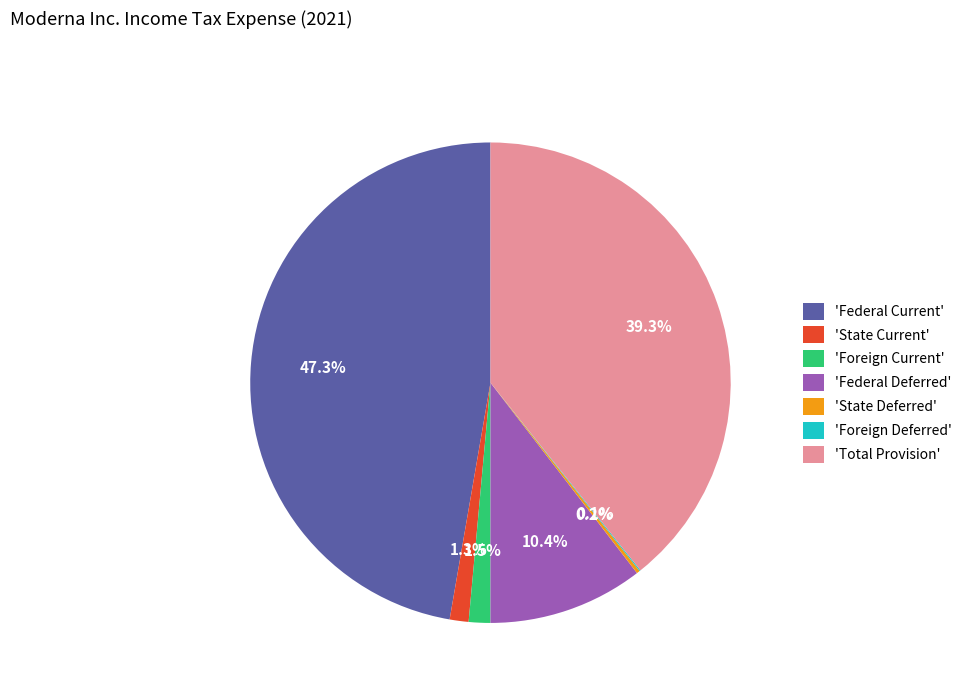

Is there any slice that represents more than half of the pie?

No